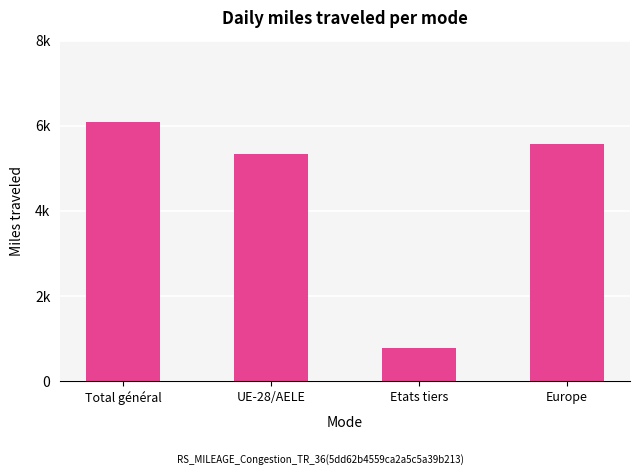

Which category has the highest value across all series?

Total général